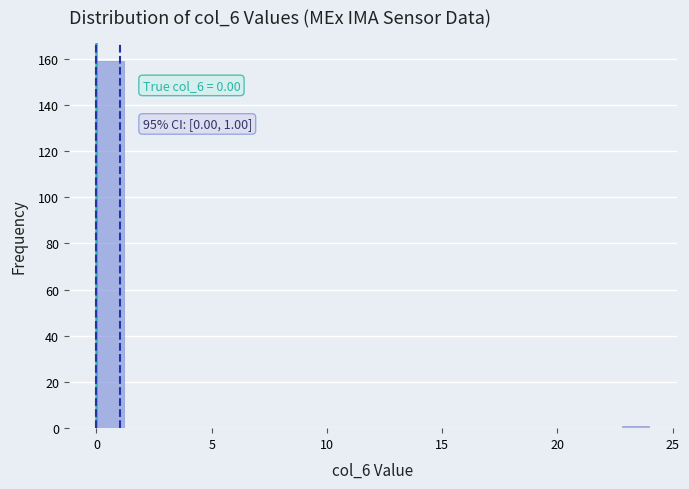

Read against the x-axis, roughly where is the centre of the tallest bar?

0.5